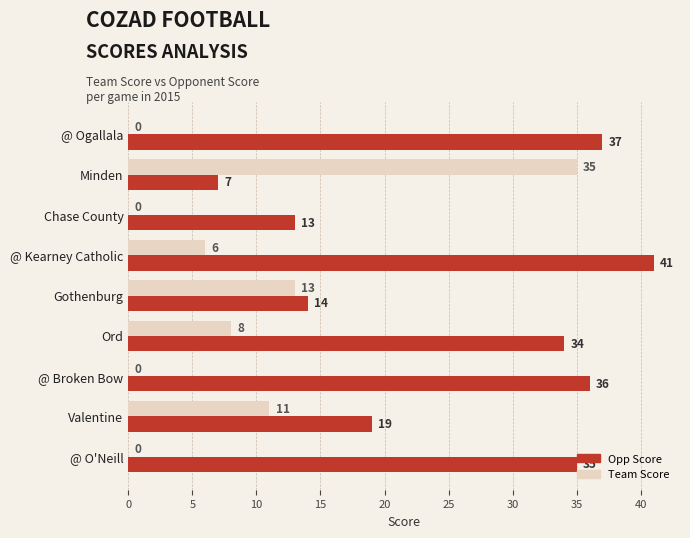

Read the Team Score value at Ord.

8